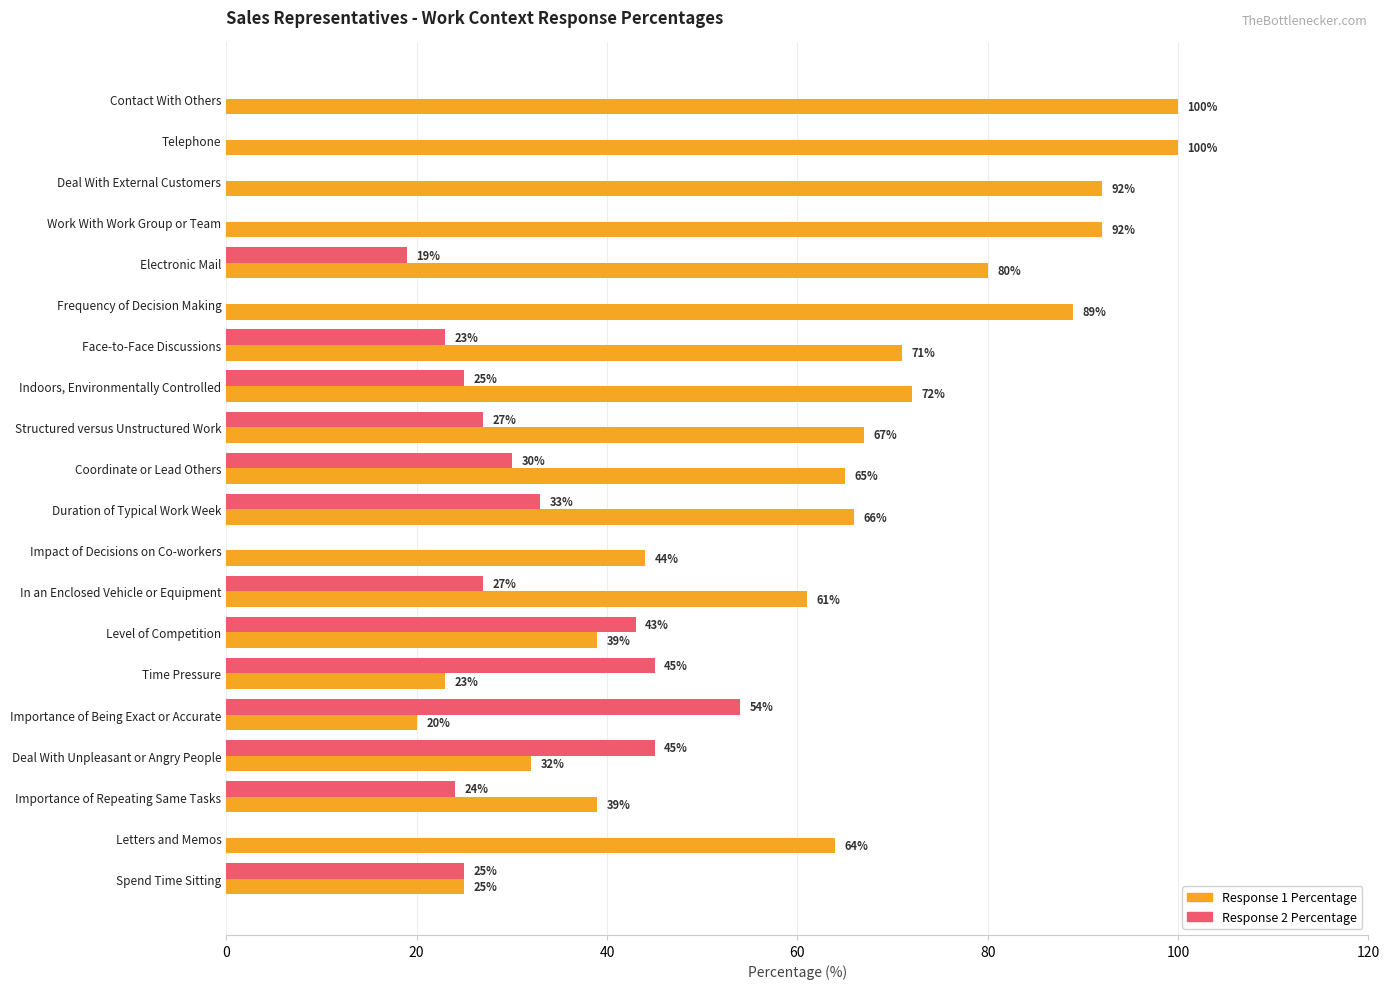

Is it true that Response 1 Percentage equals 71 at Face-to-Face Discussions?

True